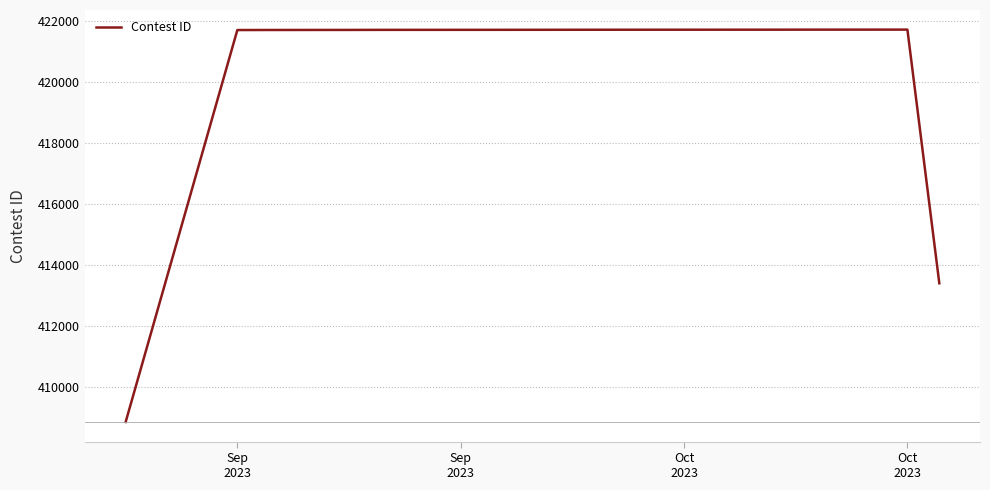

Count the number of categories in the chart.

13